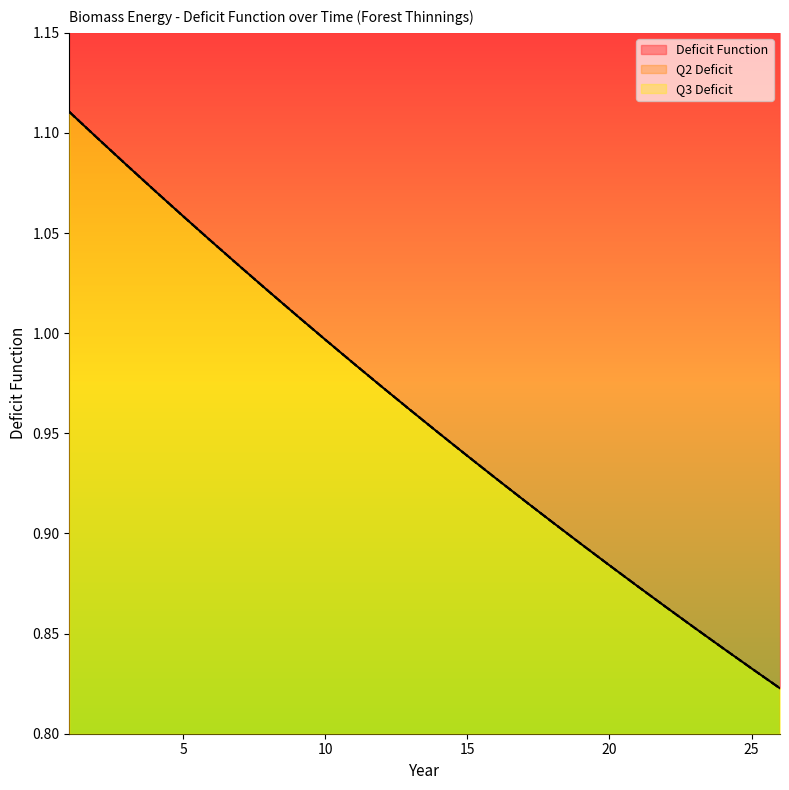

Read the Q2 Deficit value at 16.

0.9